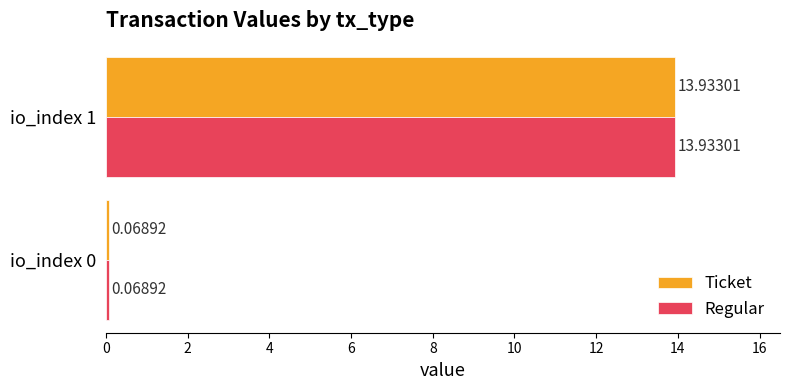

What is the difference between the maximum and minimum values in the Regular series?

13.9